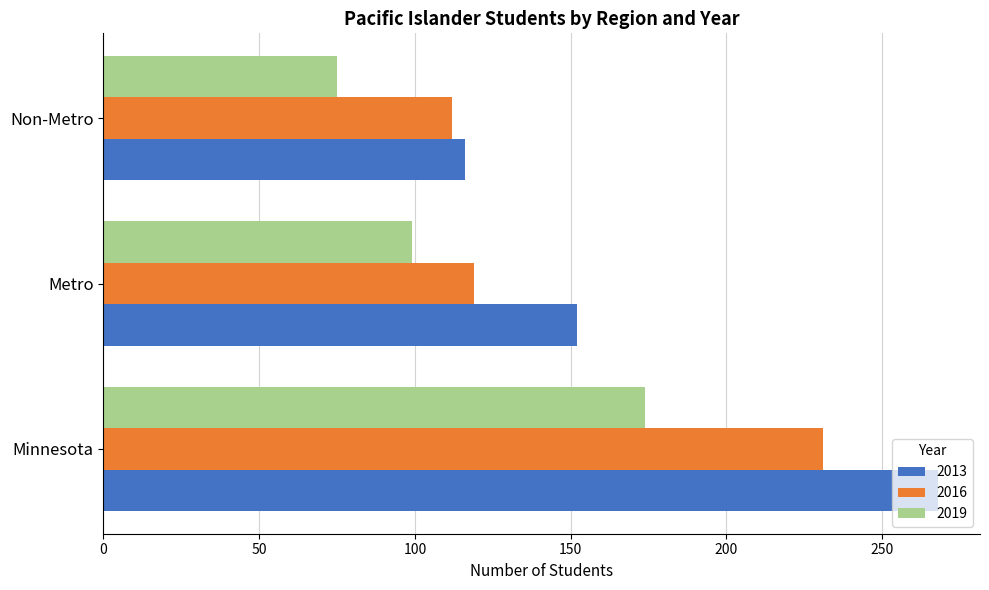

List the series in order of their peak value, highest first.

2013, 2016, 2019